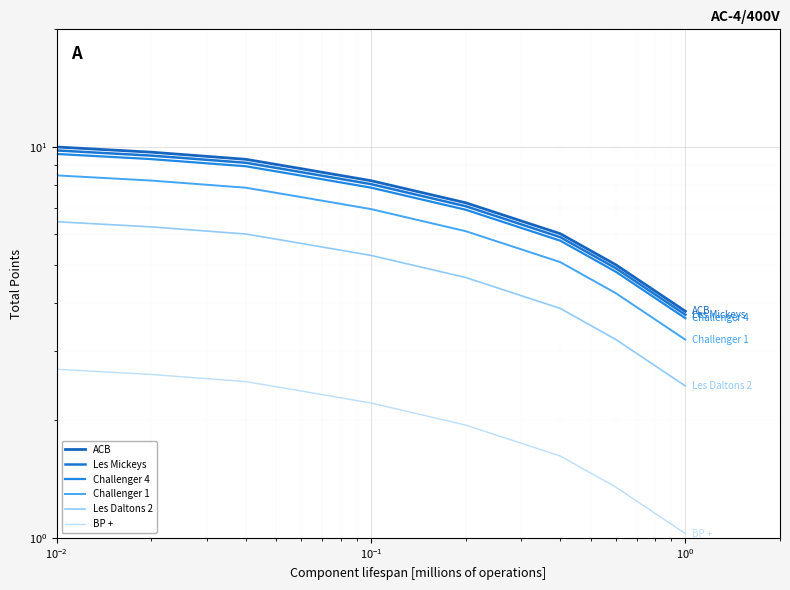

Which series has the widest spread of values?

ACB